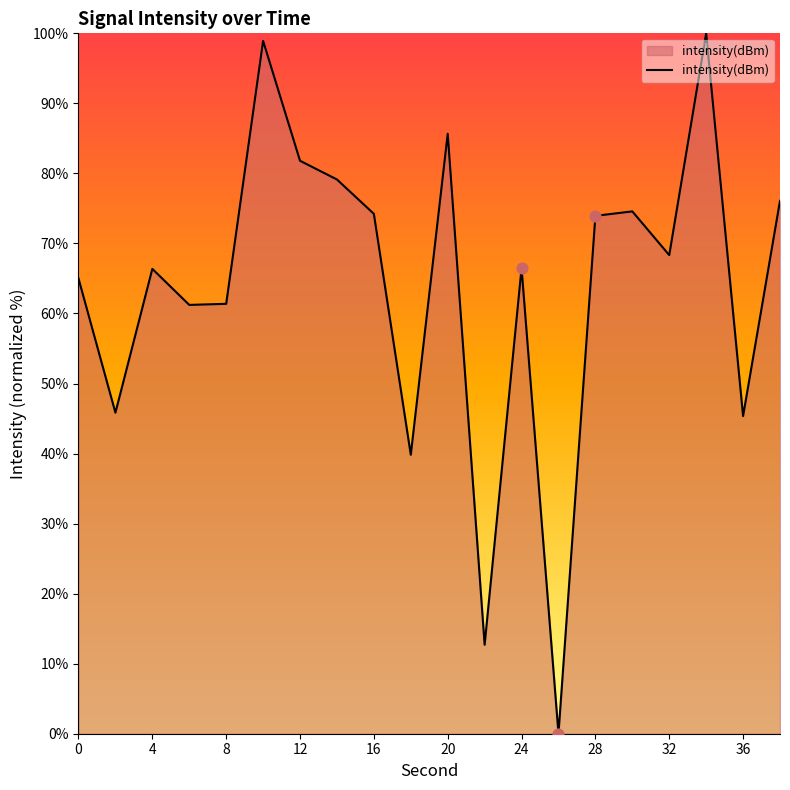

What is the greatest value displayed?

100.0